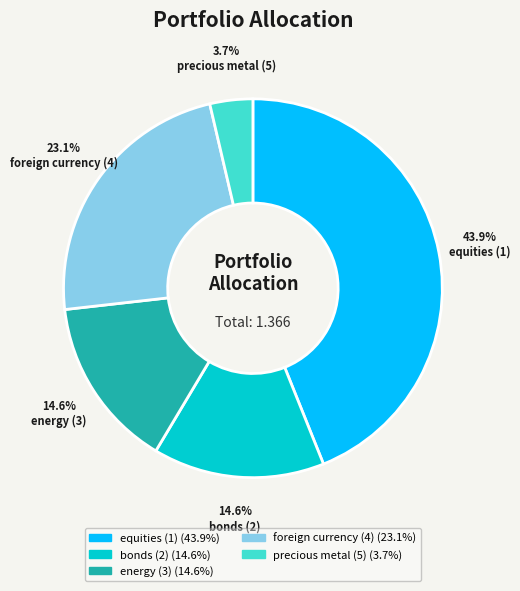

Is there a majority slice in this chart?

No